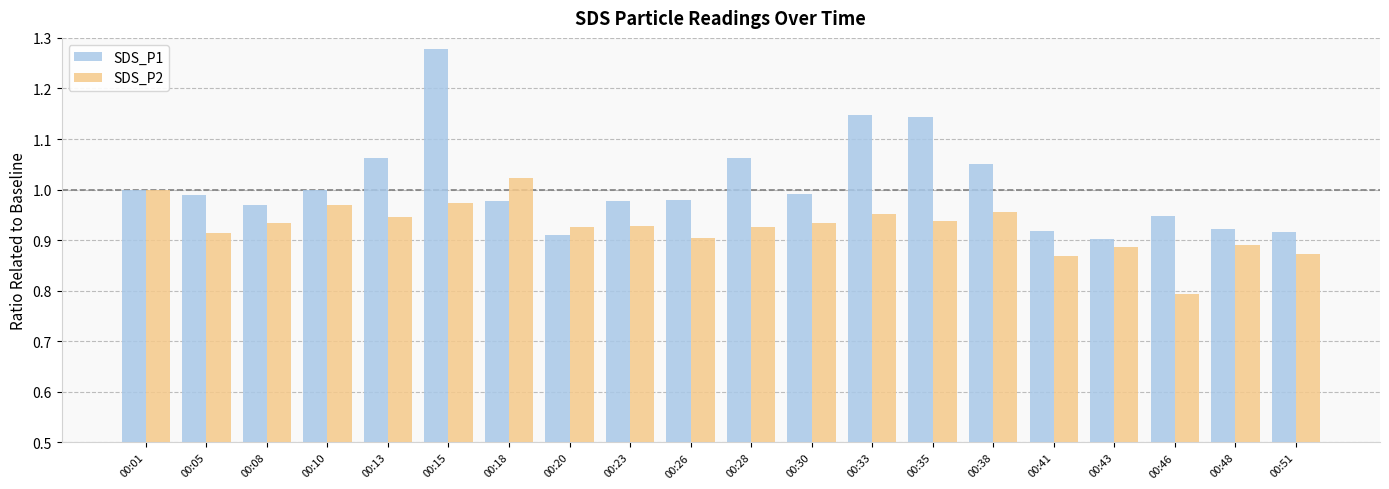

List the series in order of their peak value, highest first.

SDS_P1, SDS_P2